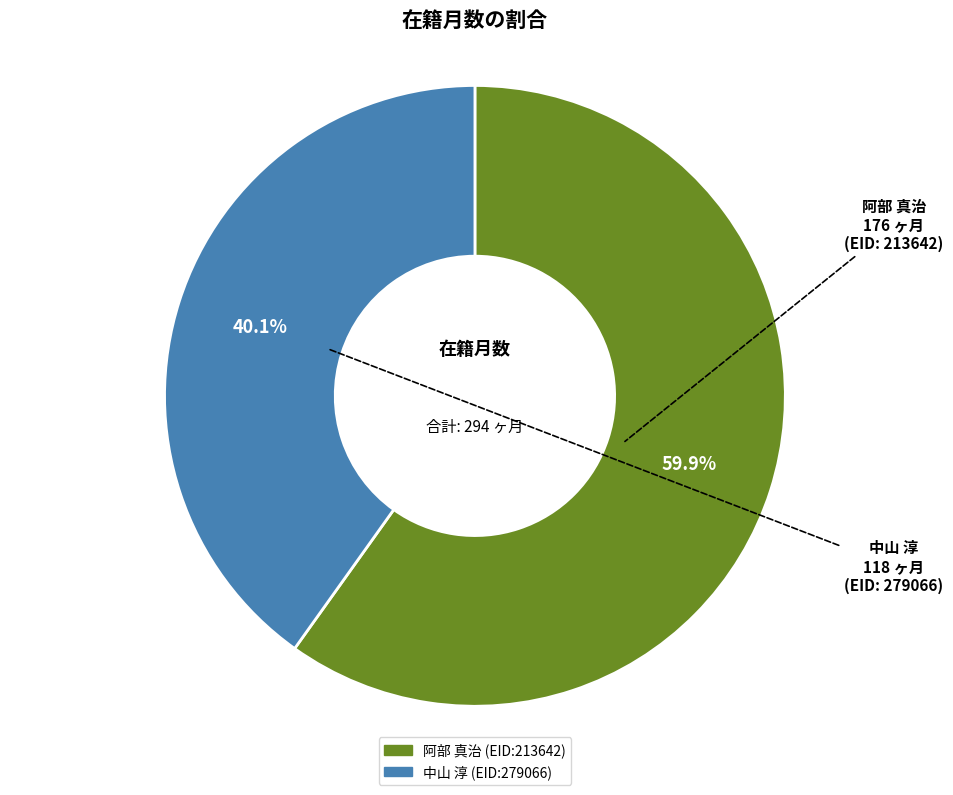

Which slice is the smallest?

中山 淳 (EID:279066)